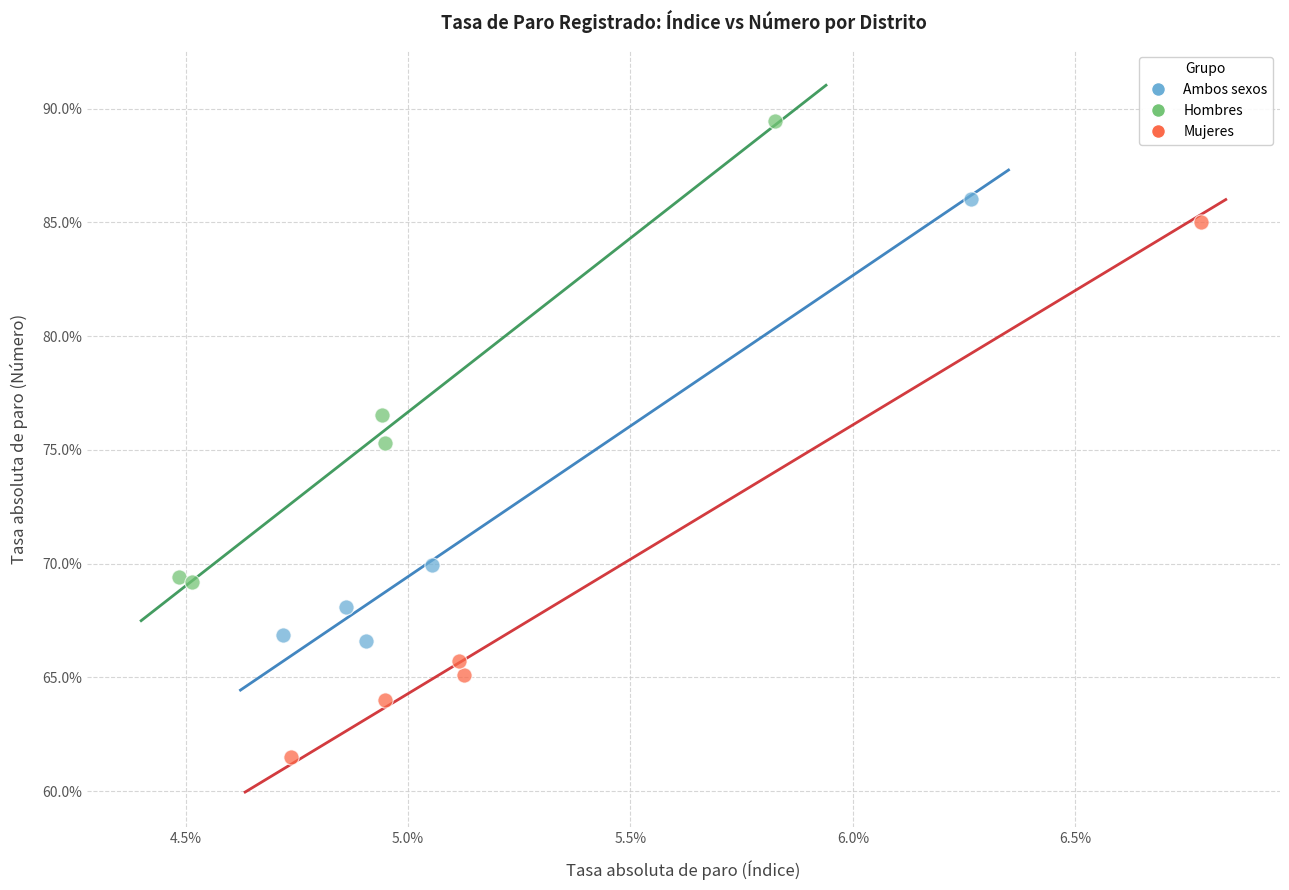

Which series has the largest Y range (max minus min)?

Mujeres